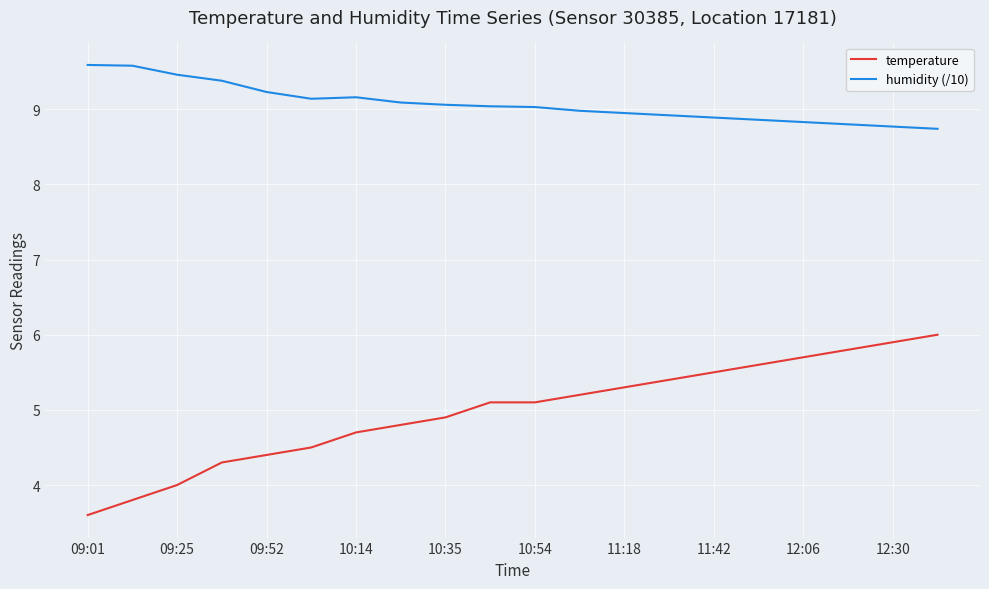

List the series in order of their peak value, lowest first.

temperature, humidity (/10)